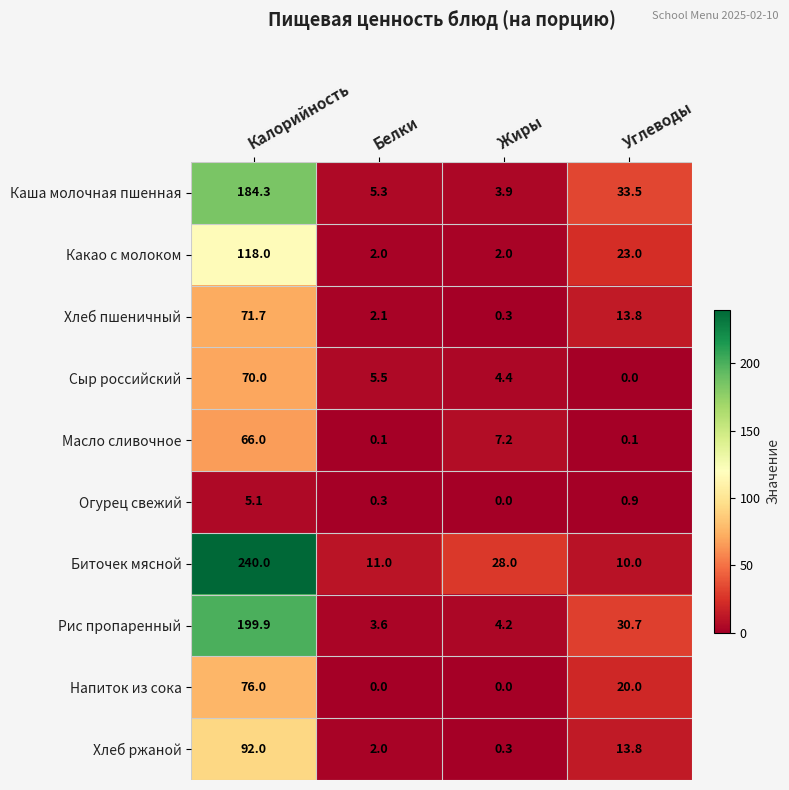

List the series in order of their peak value, highest first.

Биточек мясной, Рис пропаренный, Каша молочная пшенная, Какао с молоком, Хлеб ржаной, Напиток из сока, Хлеб пшеничный, Сыр российский, Масло сливочное, Огурец свежий